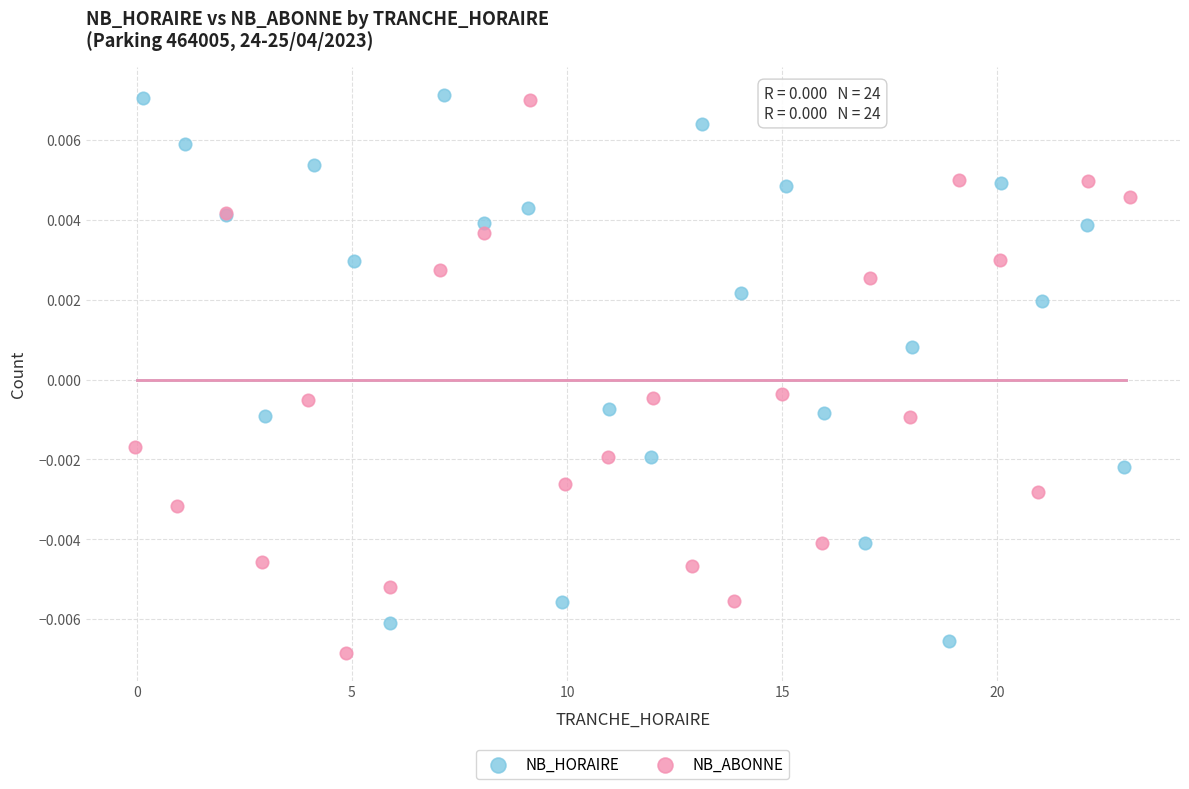

Which series reaches the minimum Y coordinate?

NB_ABONNE